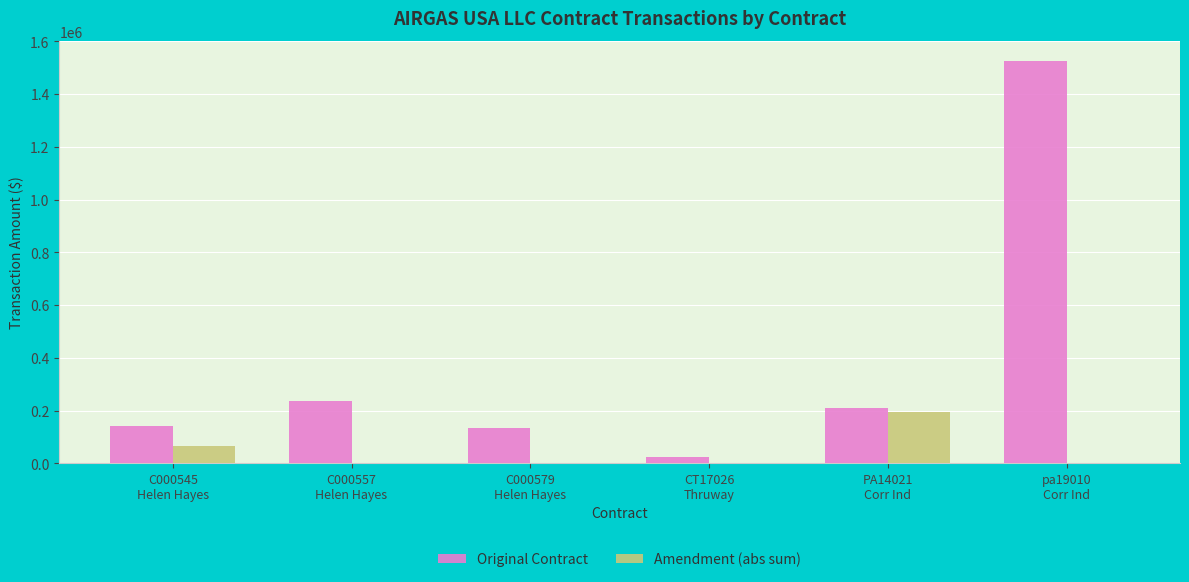

The Amendment (abs sum) series shows 0.0 at pa19010
Corr Ind. True or false?

True